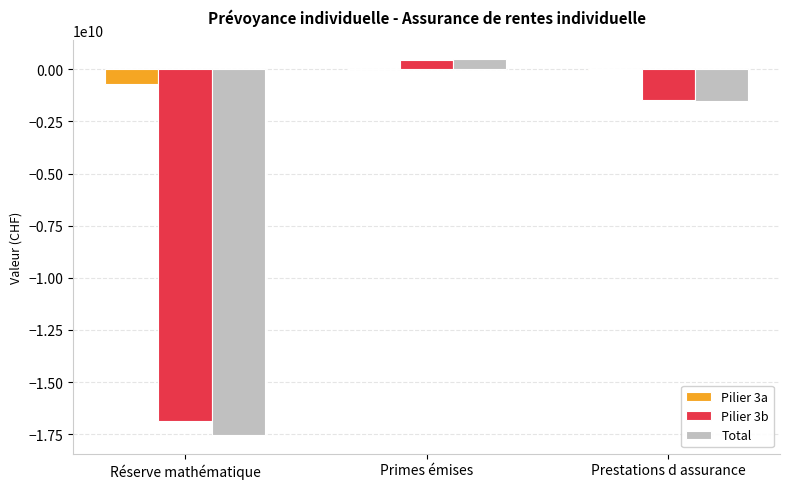

What is the sum of all Total values?

-18583468426